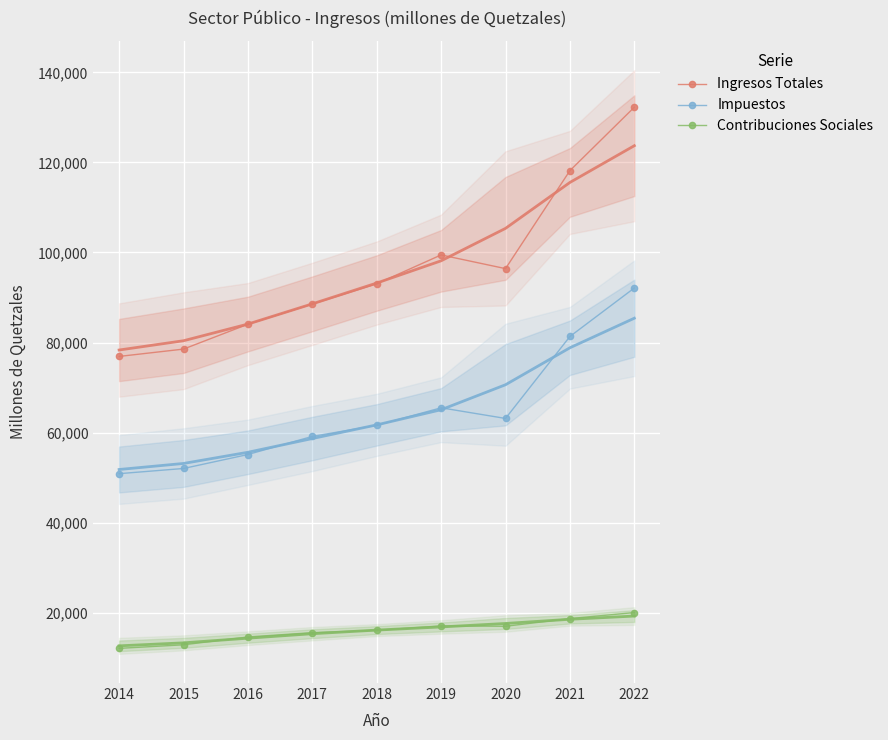

Rank the categories by Contribuciones Sociales value from highest to lowest.

2022, 2021, 2019, 2020, 2018, 2017, 2016, 2015, 2014